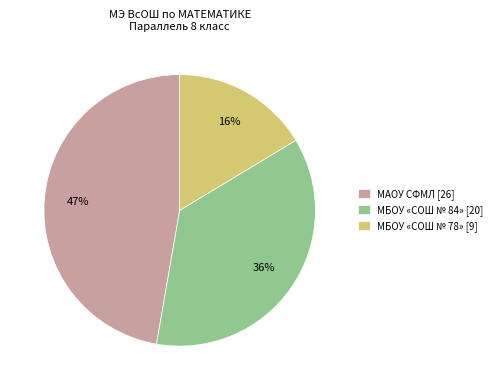

Rank the categories by value from lowest to highest.

МБОУ «СОШ № 78» [9], МБОУ «СОШ № 84» [20], МАОУ СФМЛ [26]